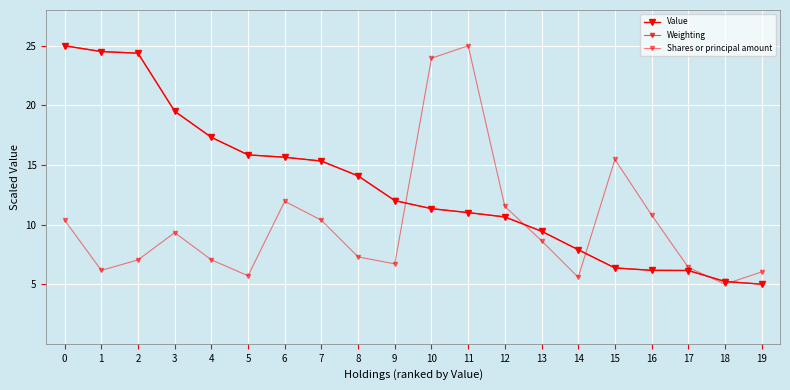

Rank the categories by Shares or principal amount value from lowest to highest.

18, 14, 5, 19, 1, 17, 9, 2, 4, 8, 13, 3, 7, 0, 16, 12, 6, 15, 10, 11